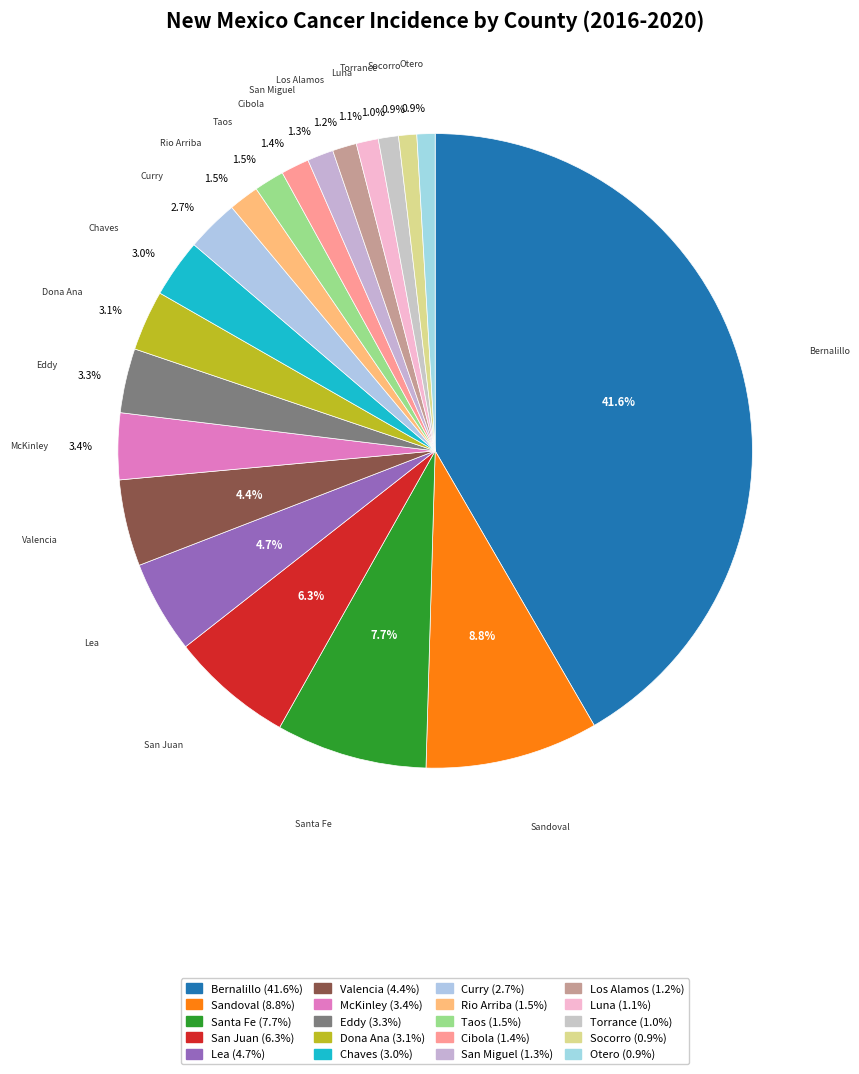

Rank the categories by value from lowest to highest.

Socorro County, Otero County, Torrance County, Luna County, Los Alamos County, San Miguel County, Cibola County, Rio Arriba County, Taos County, Curry County, Chaves County, Dona Ana County, Eddy County, McKinley County, Valencia County, Lea County, San Juan County, Santa Fe County, Sandoval County, Bernalillo County